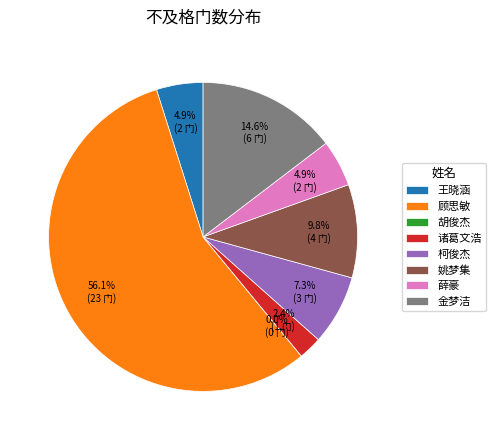

Combined, do 薛豪(2) and 胡俊杰(0) account for over 50%?

No